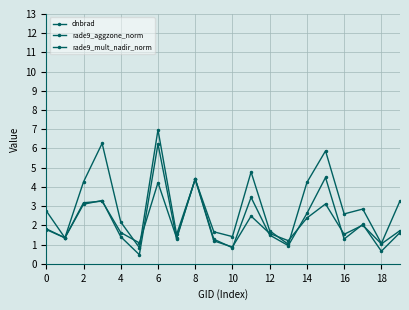

How many lines are shown in the chart?

3